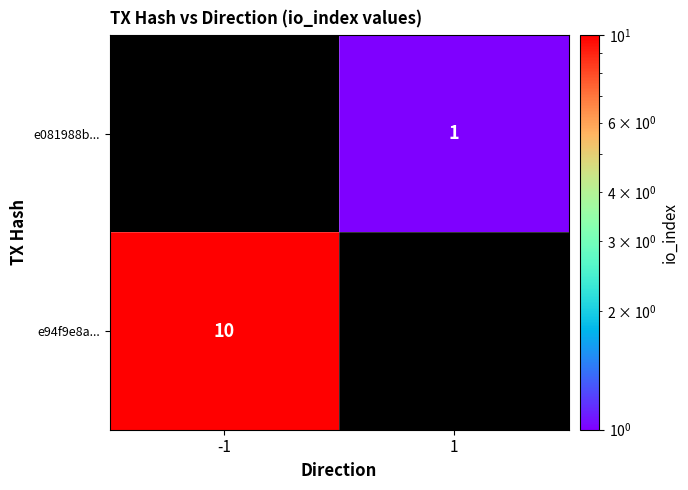

The value of e081988b... at 1 is 0. True or false?

False